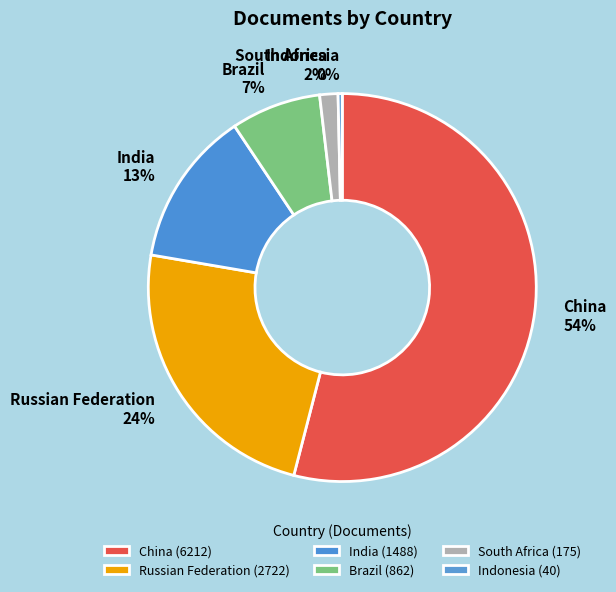

How many slices are in this pie chart?

6